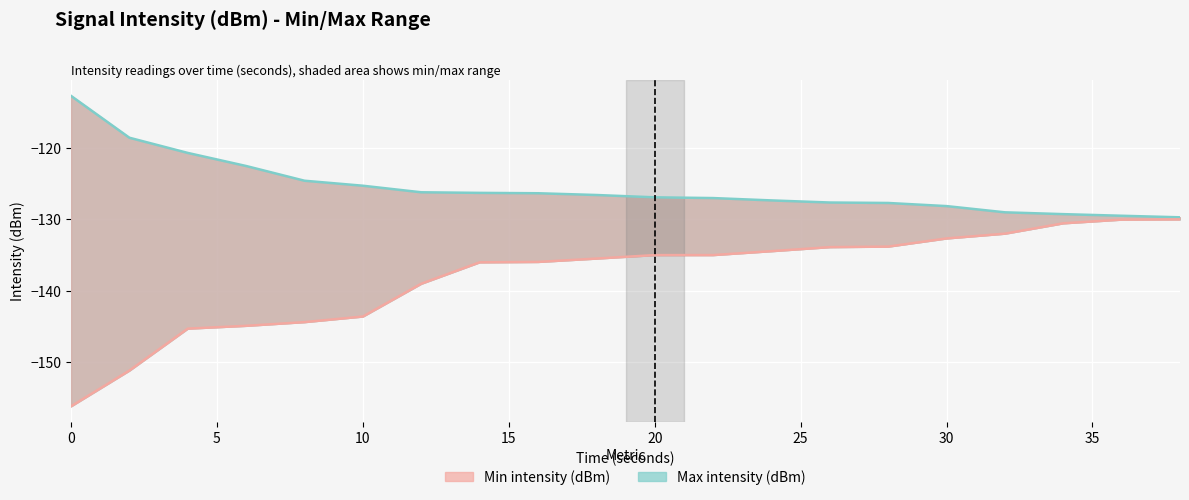

Is the value of Min intensity (dBm) at 20 greater than the value of Max intensity (dBm) at 16?

No